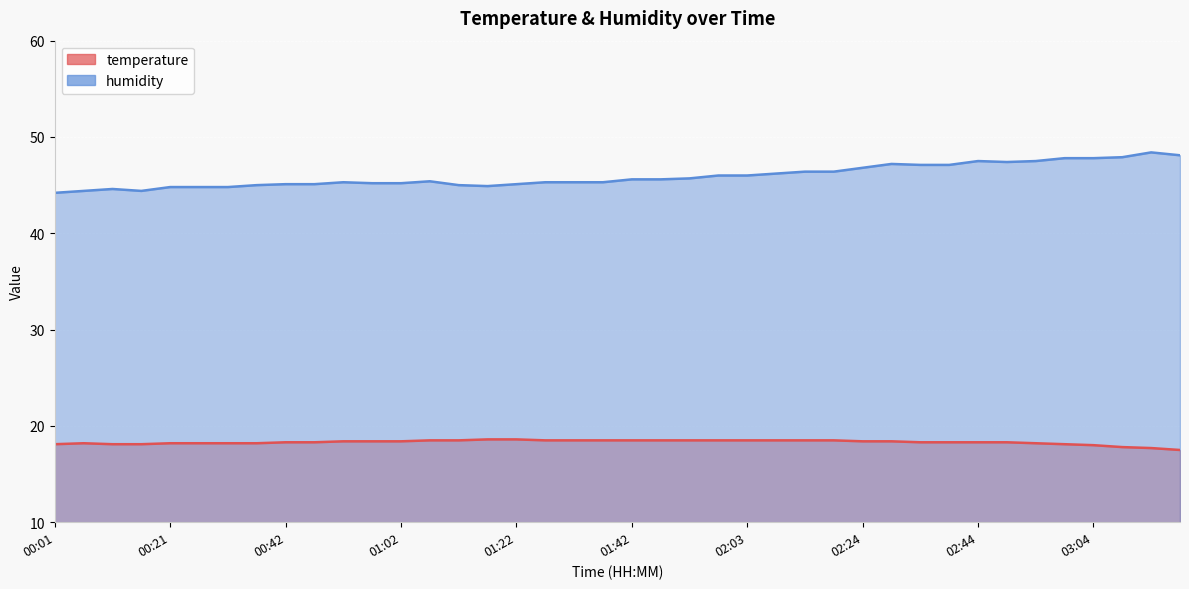

What is the approximate value of humidity at 02:39?

47.1